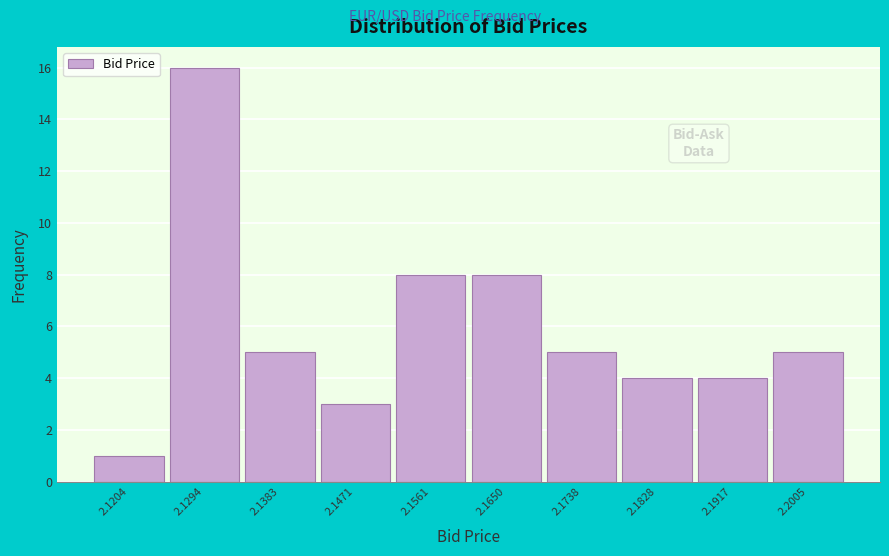

What is the height of the bar covering 2.134 to 2.143 on the x-axis? Neither the bar edges nor the heights are printed on the chart, so give them approximately, as read against the axes.

5